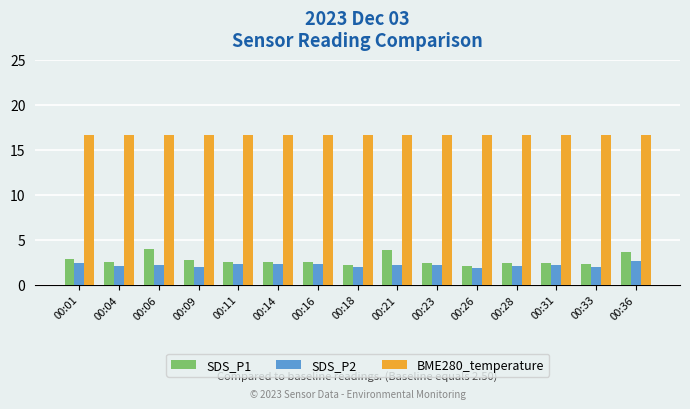

Rank the series by their maximum value, from lowest to highest.

SDS_P2, SDS_P1, BME280_temperature